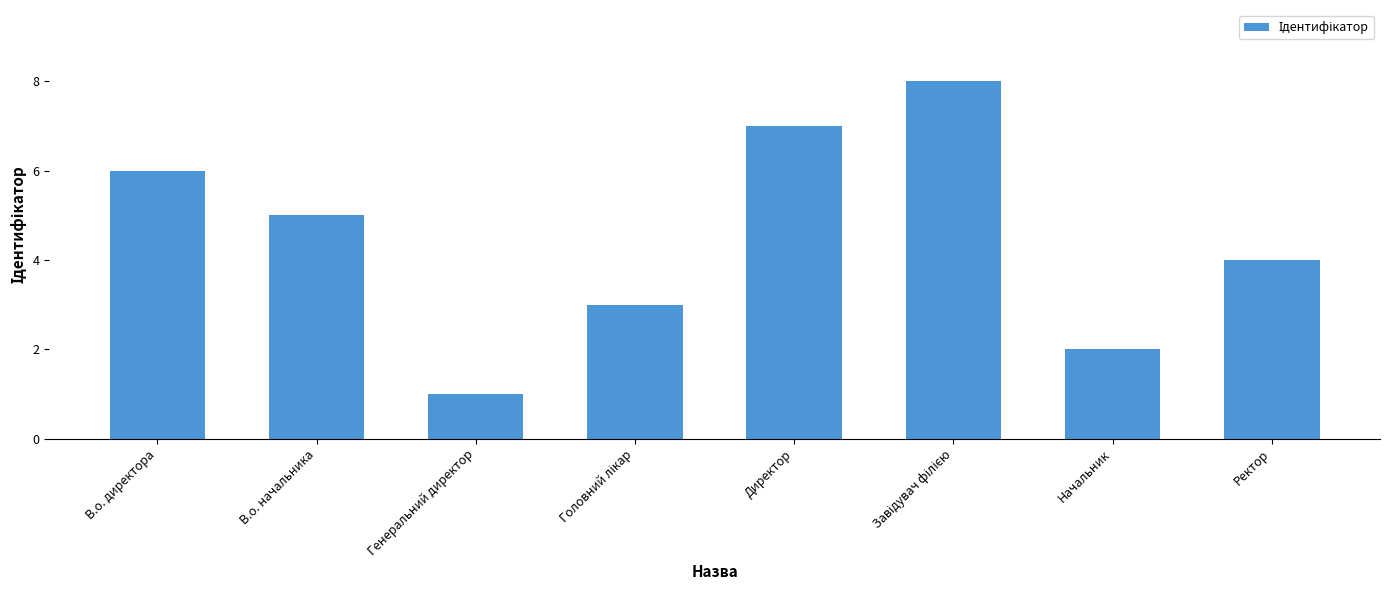

Are the bars grouped side by side (vs. stacked)?

No